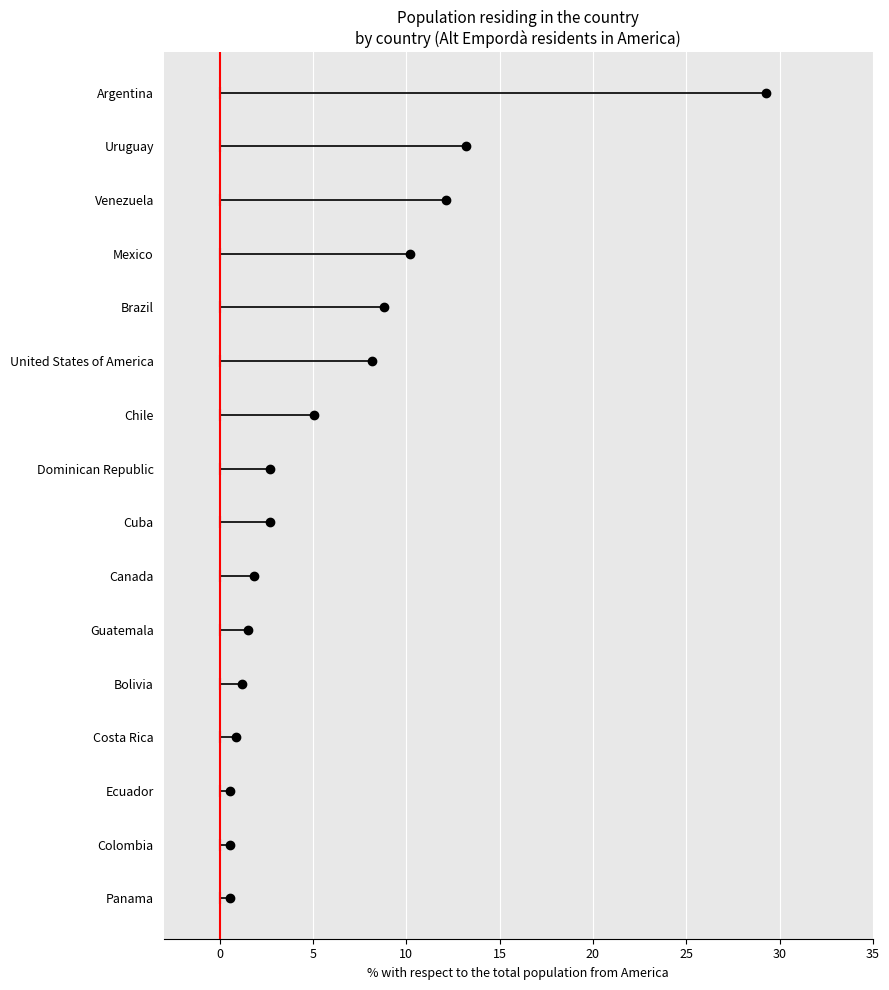

What is the difference between the maximum and second lowest values?

28.7